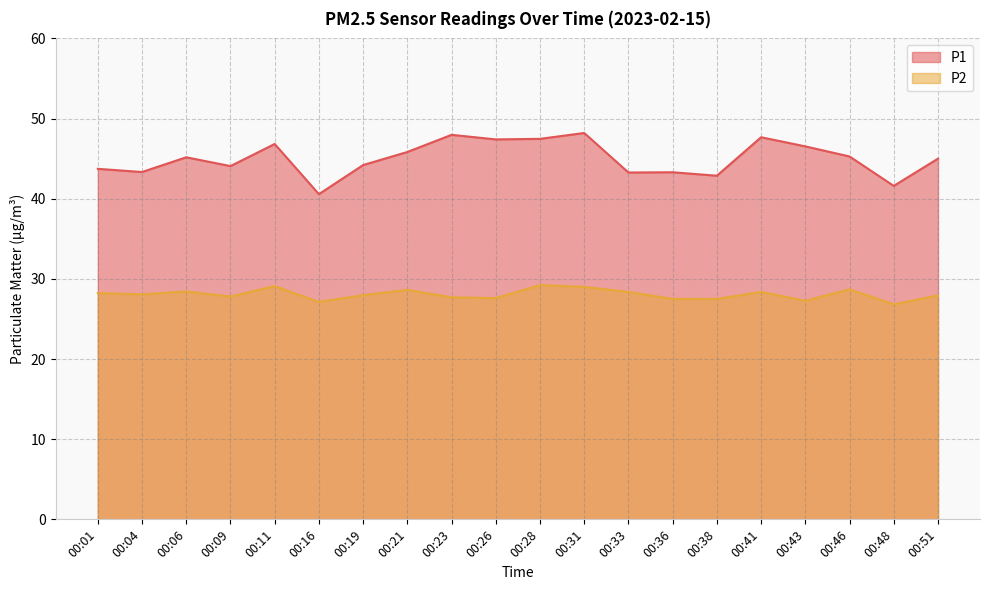

True or false: P2 and P1 intersect in this chart.

False